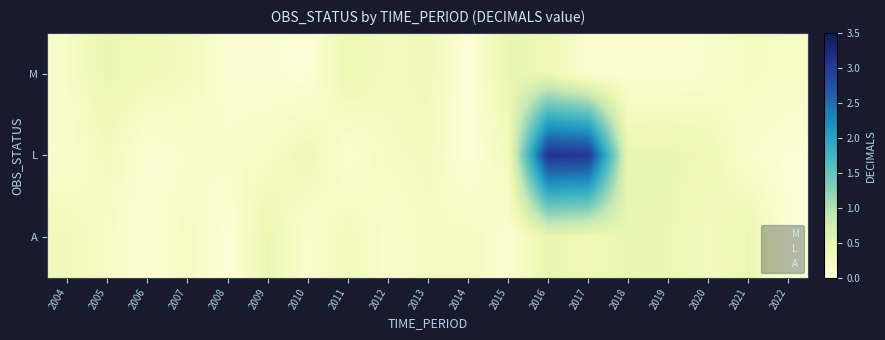

Reading right to left, transcribe all the data shown in this chart.

M: 2022=0.2	2021=0.3	2020=0.2	2019=0.1	2018=0.1	2017=0.1	2016=0.4	2015=0.5	2014=0.0	2013=0.4	2012=0.3	2011=0.4	2010=0.0	2009=0.1	2008=0.1	2007=0.3	2006=0.4	2005=0.5	2004=0.2
L: 2022=0.0	2021=0.2	2020=0.4	2019=0.5	2018=0.5	2017=3.0	2016=3.1	2015=0.3	2014=0.0	2013=0.3	2012=0.3	2011=0.1	2010=0.4	2009=0.2	2008=0.2	2007=0.1	2006=0.1	2005=0.3	2004=0.1
A: 2022=0.0	2021=0.5	2020=0.3	2019=0.4	2018=0.5	2017=0.4	2016=0.5	2015=0.1	2014=0.3	2013=0.3	2012=0.2	2011=0.3	2010=0.1	2009=0.5	2008=0.0	2007=0.2	2006=0.1	2005=0.2	2004=0.3